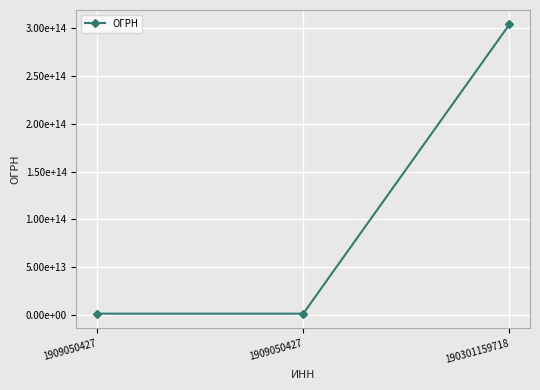

True or false: the data shows 652559577204 at 1909050427.

False